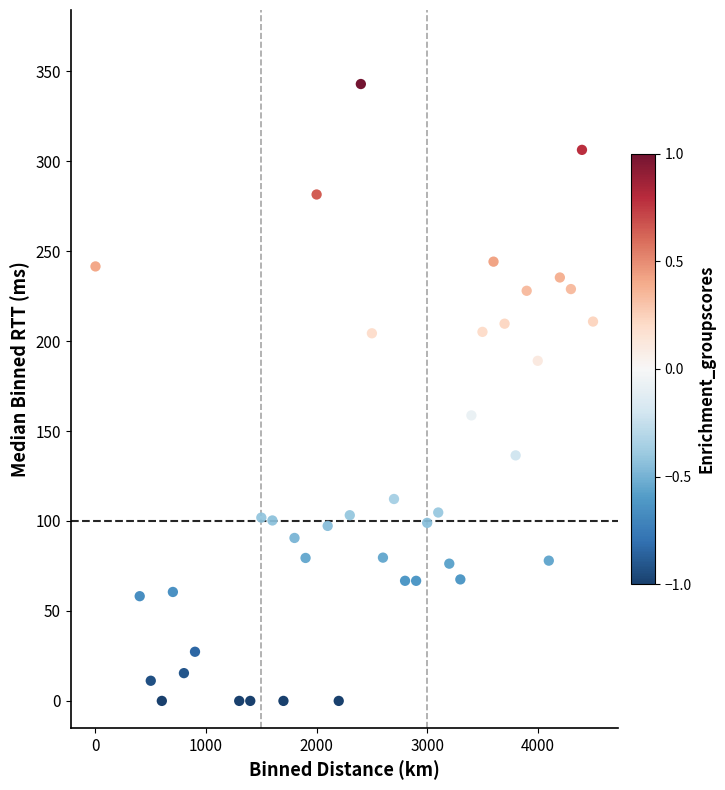

What is the range of X values (max minus min)?

4500.0